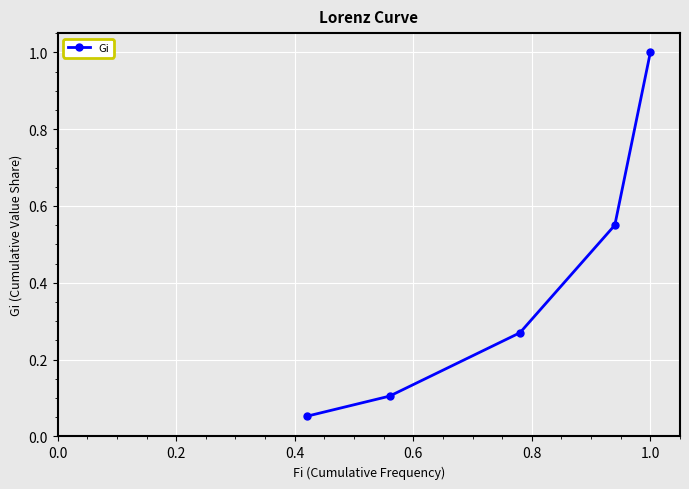

What is the greatest value displayed?

1.0